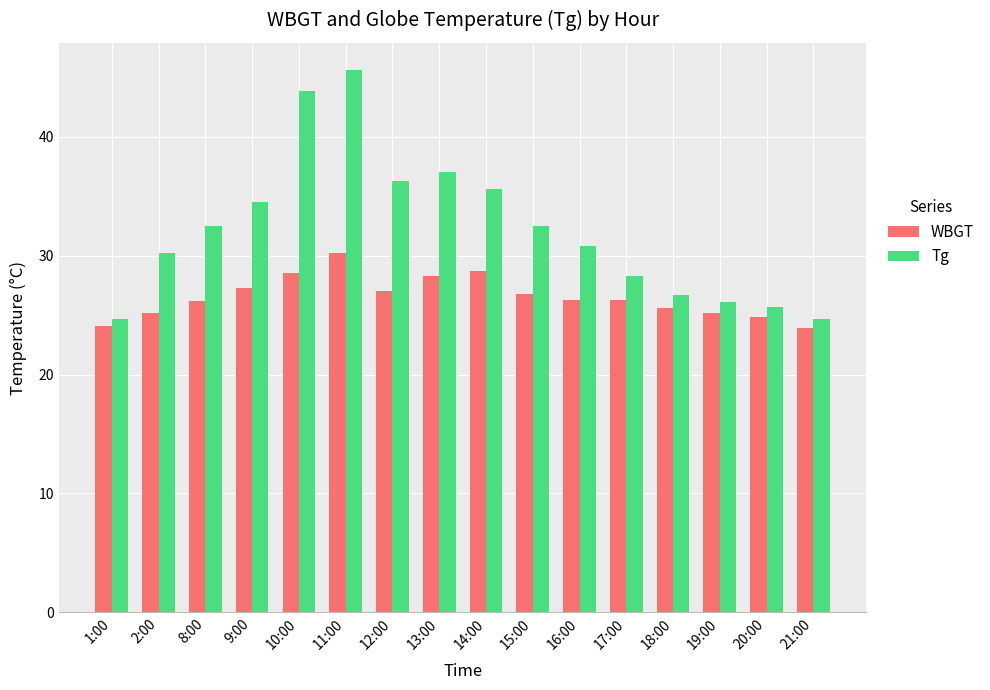

What is the label of the 8th bar from the left?

13:00